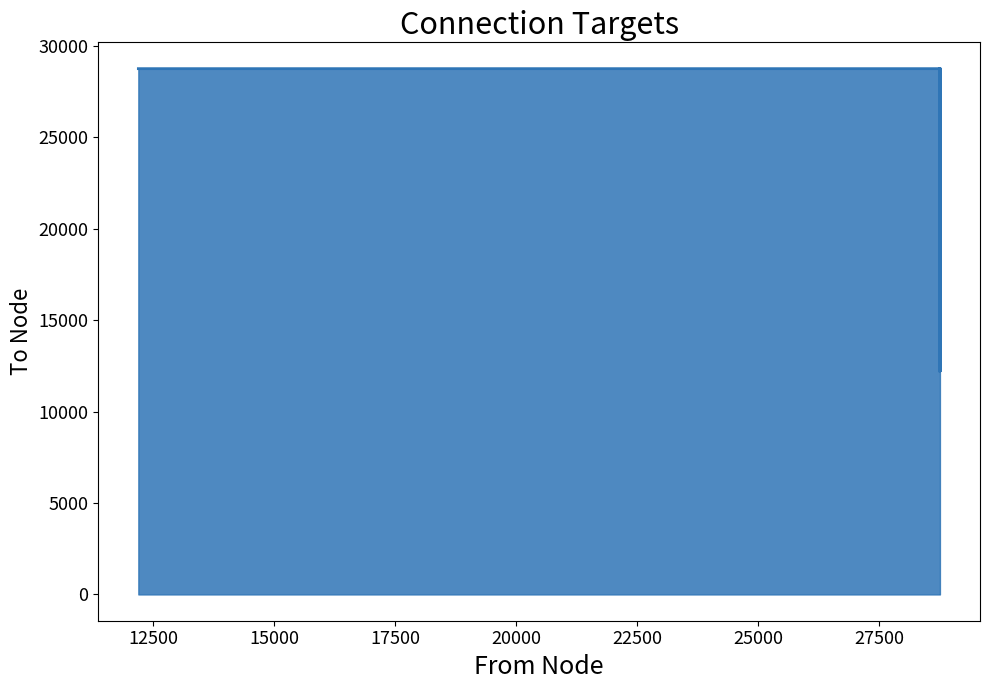

How many points are lower than both their immediate neighbors (excluding endpoints)?

3